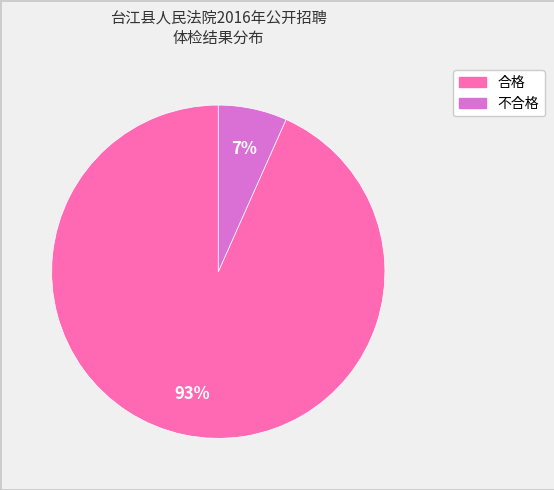

How many segments does this pie chart have?

2